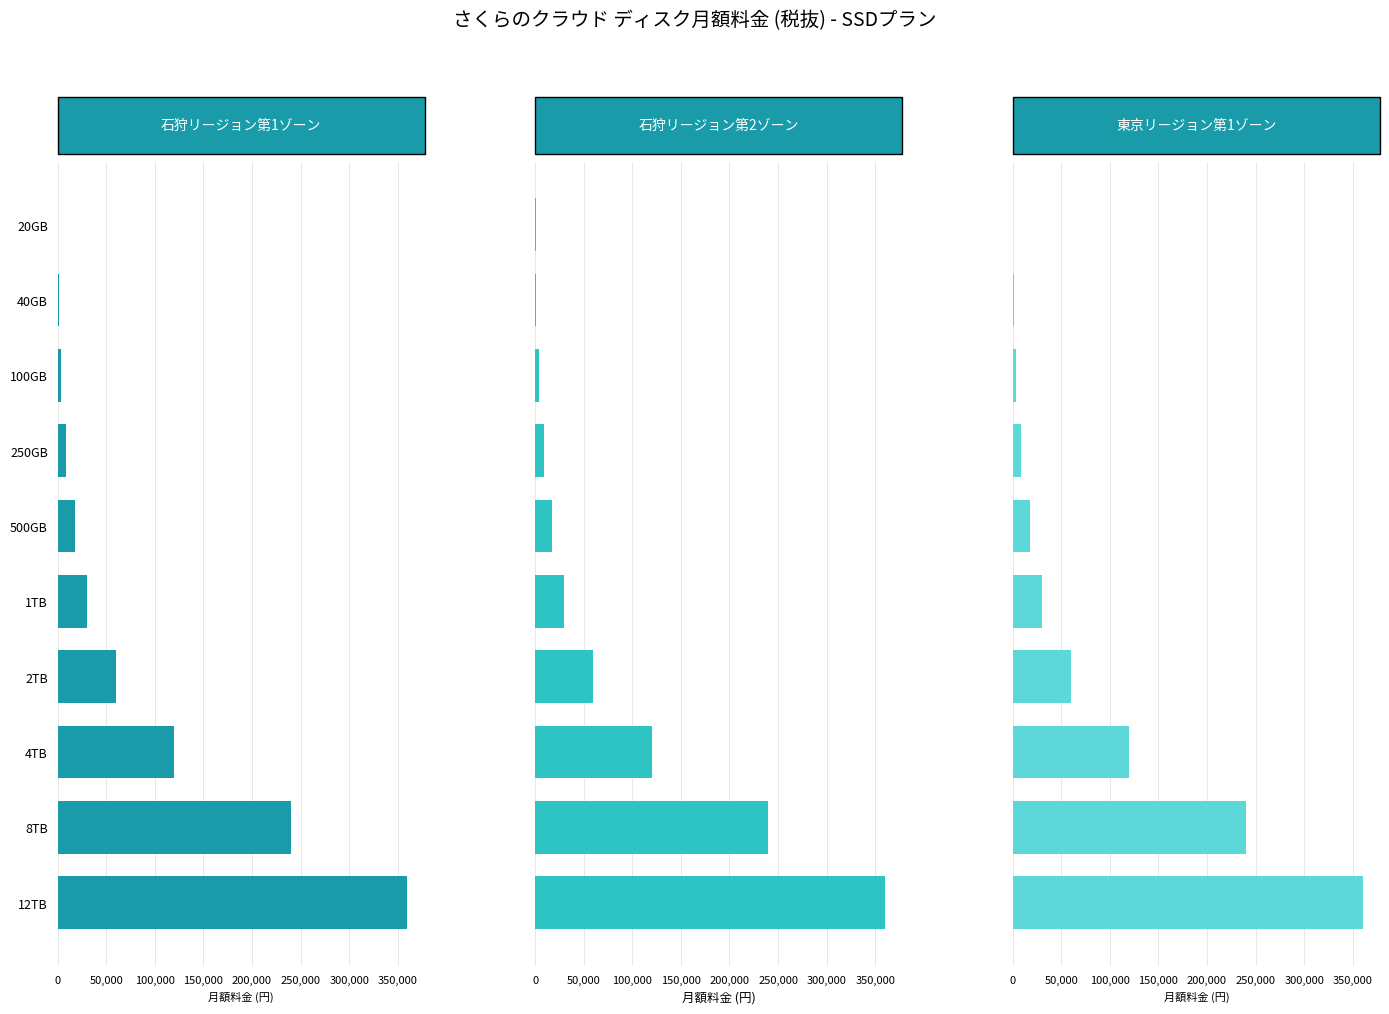

Is the value of 東京リージョン第1ゾーン (SSD) at 20GB greater than the value of 石狩リージョン第1ゾーン (SSD) at 40GB?

No